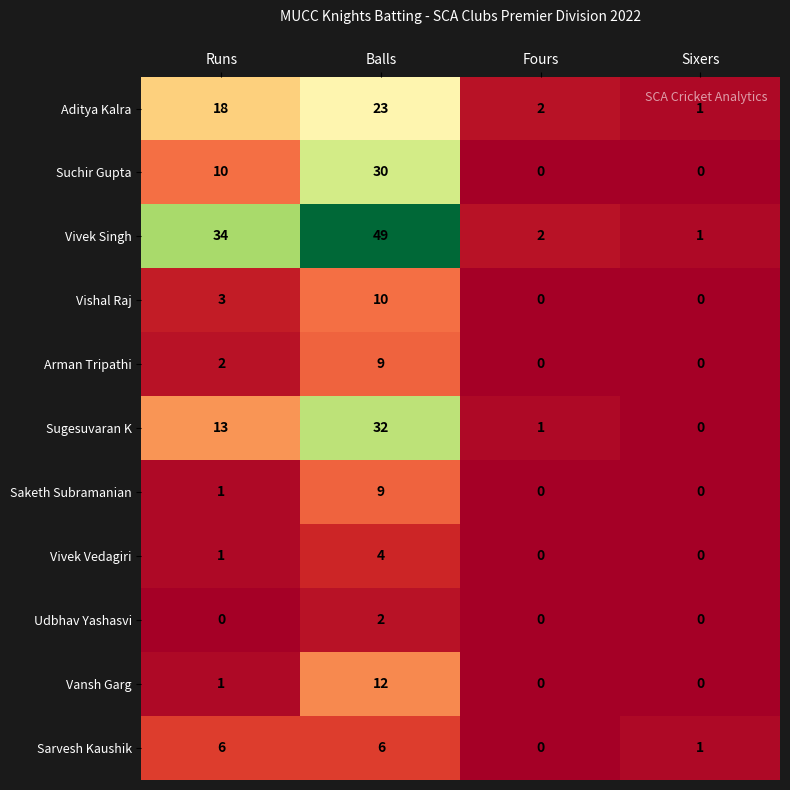

At which label is Vivek Vedagiri closest to 2?

Runs